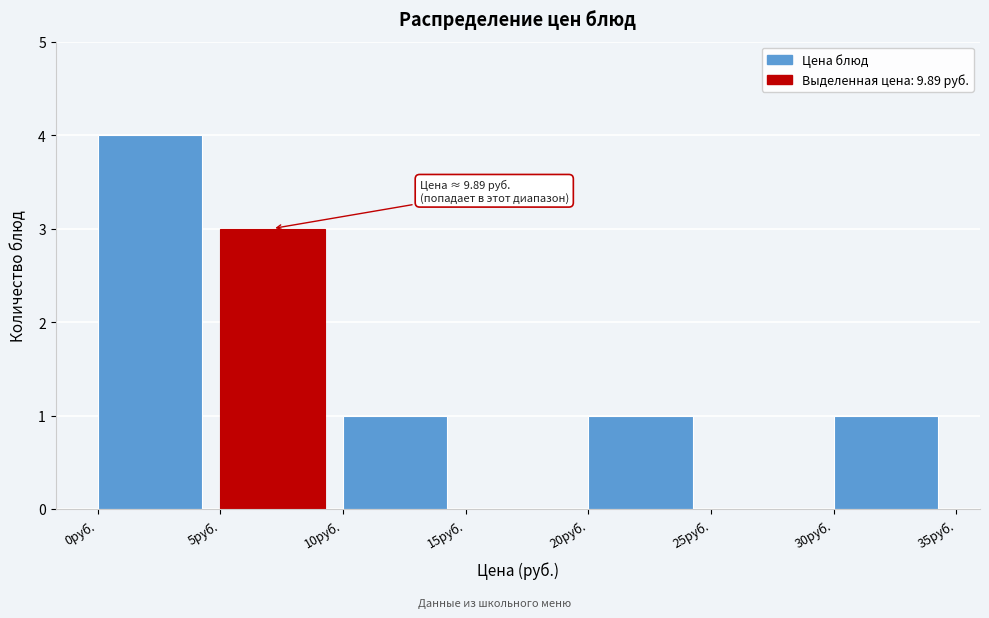

Over which range of the x-axis is the bar tallest?

0 to 5